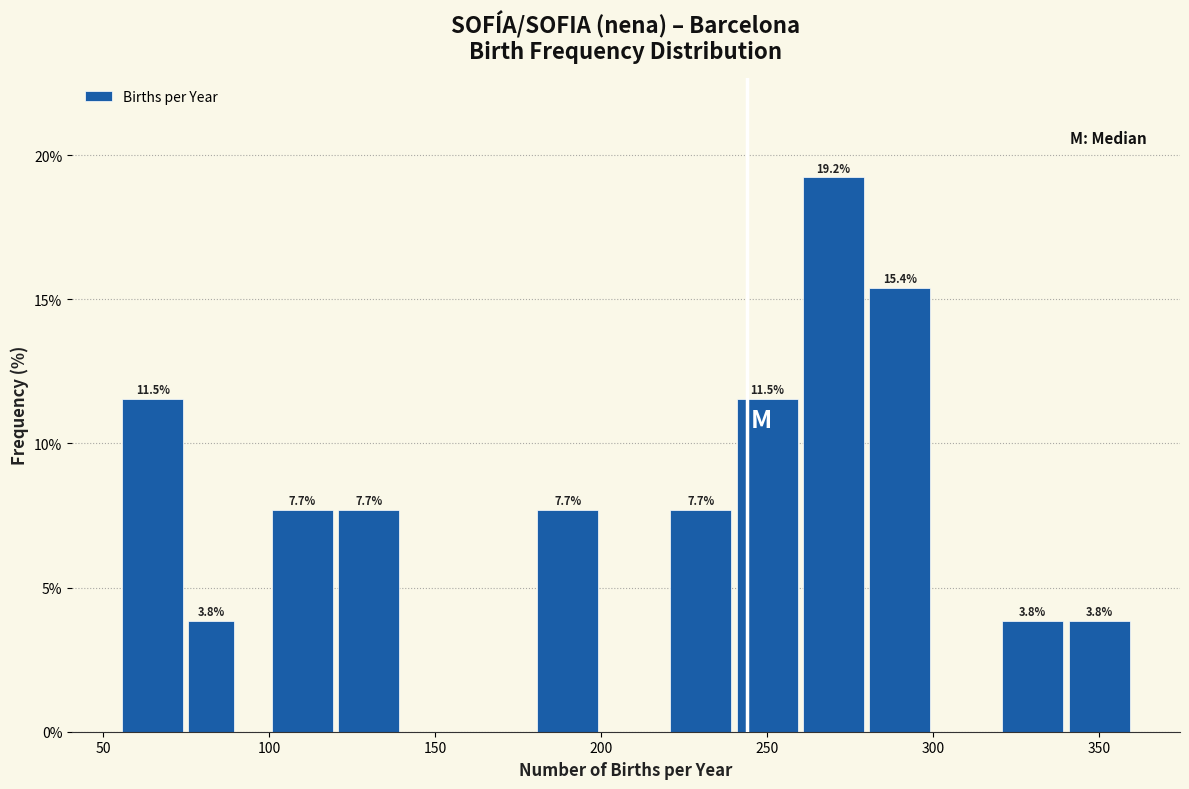

Around what value on the x-axis is the tallest bar? Give the approximate position of its centre, as read against the axis.

270